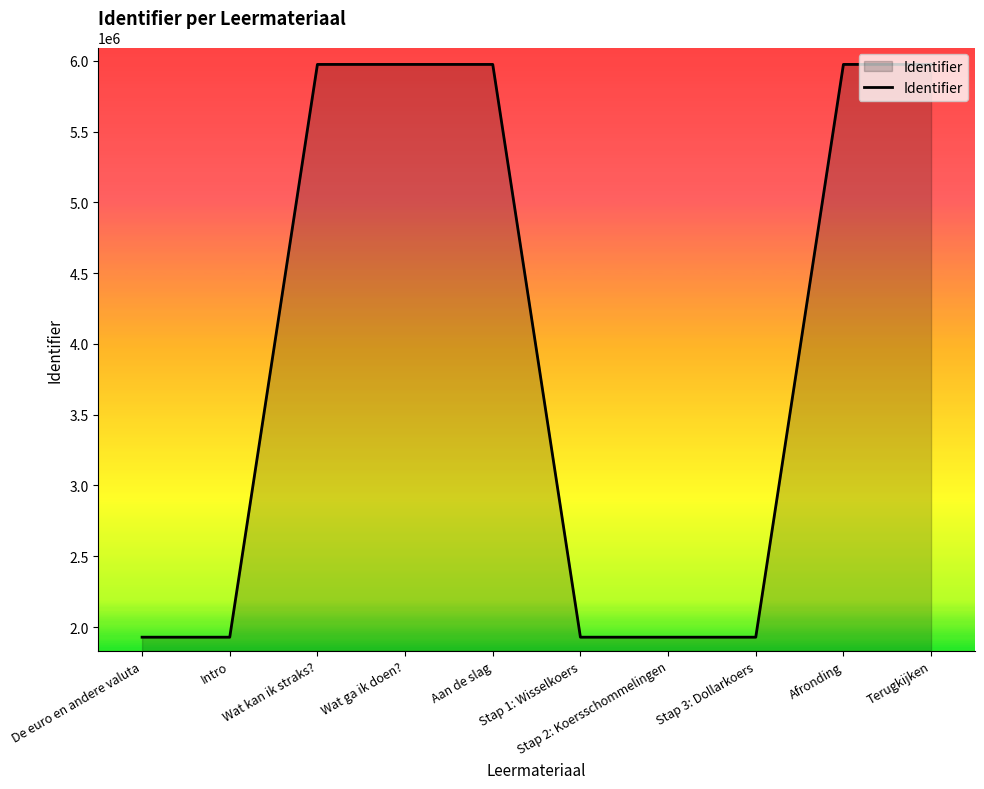

What is the difference between the maximum and minimum values?

4046940